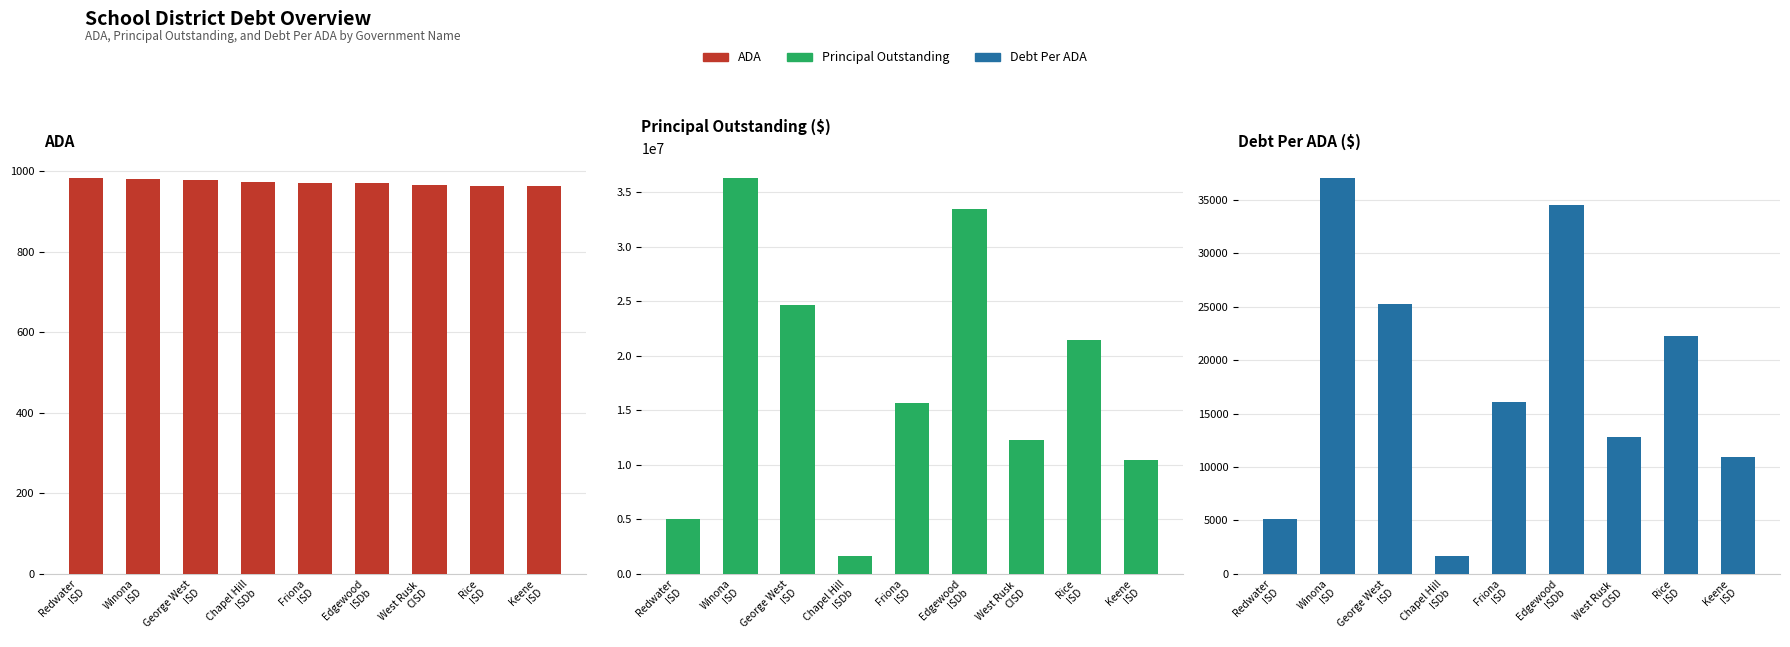

Between Rice
ISD and Keene
ISD, which series saw the biggest shift?

PrincipalOutstanding